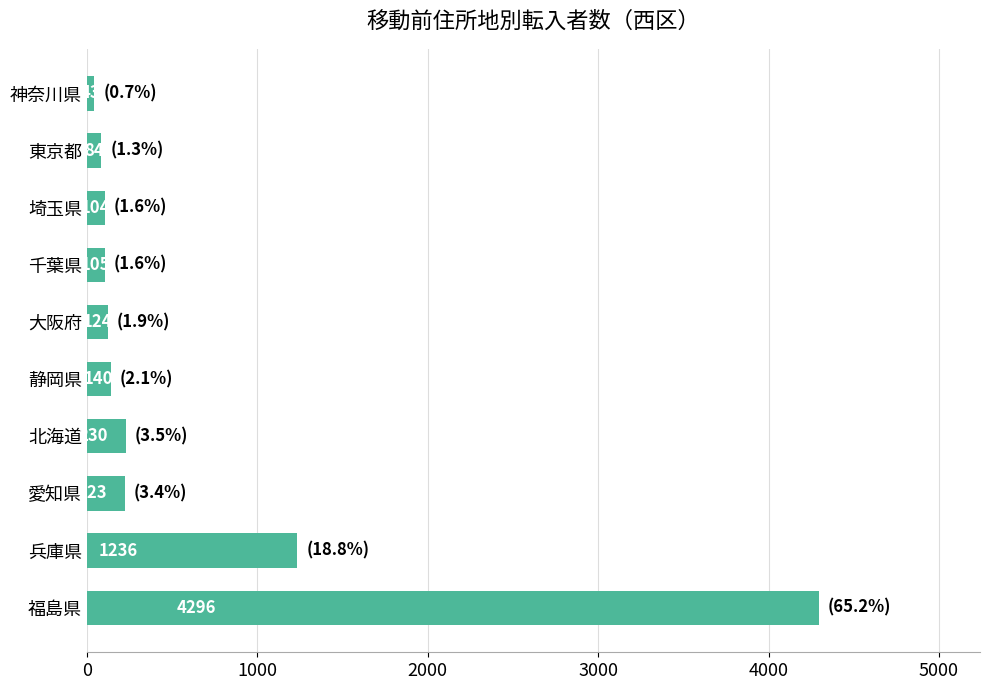

What is the difference between the maximum and minimum values?

4253